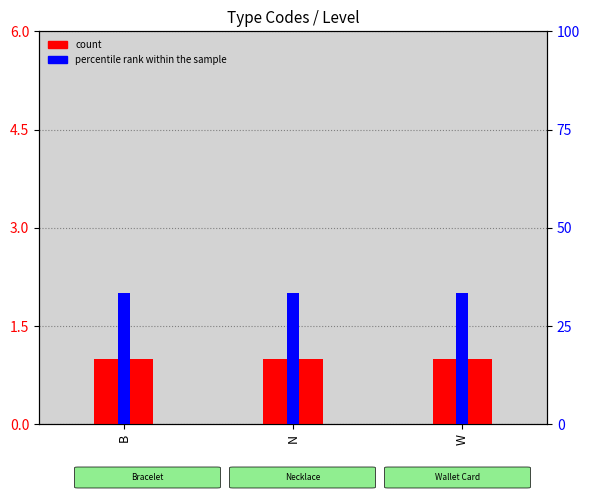

Is it true that percentile rank within the sample equals 55.3 at N?

False